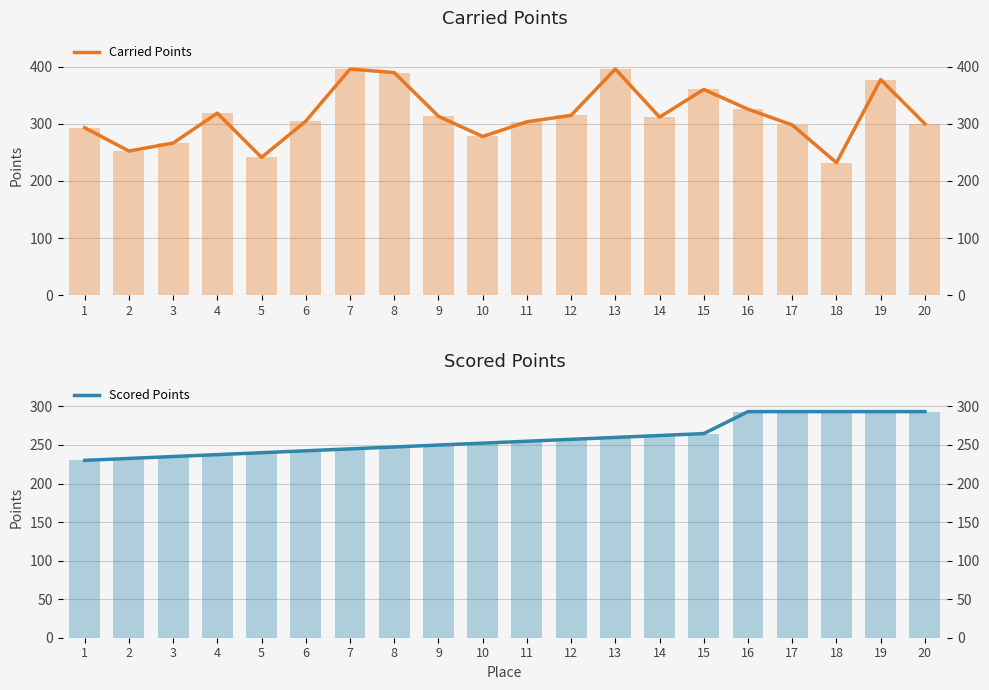

Reading left to right, list all the values displayed in this chart.

Carried Points: 1=293.3	2=252.4	3=266.3	4=318.8	5=241.2	6=304.7	7=395.9	8=389.9	9=313.3	10=277.9	11=303.6	12=314.9	13=396.0	14=311.7	15=360.3	16=325.6	17=298.1	18=231.9	19=377.5	20=300.0
Scored Points: 1=230.1	2=232.6	3=235.0	4=237.5	5=240.0	6=242.5	7=244.9	8=247.4	9=249.9	10=252.4	11=254.9	12=257.4	13=259.8	14=262.3	15=264.8	16=293.3	17=293.3	18=293.3	19=293.3	20=293.3